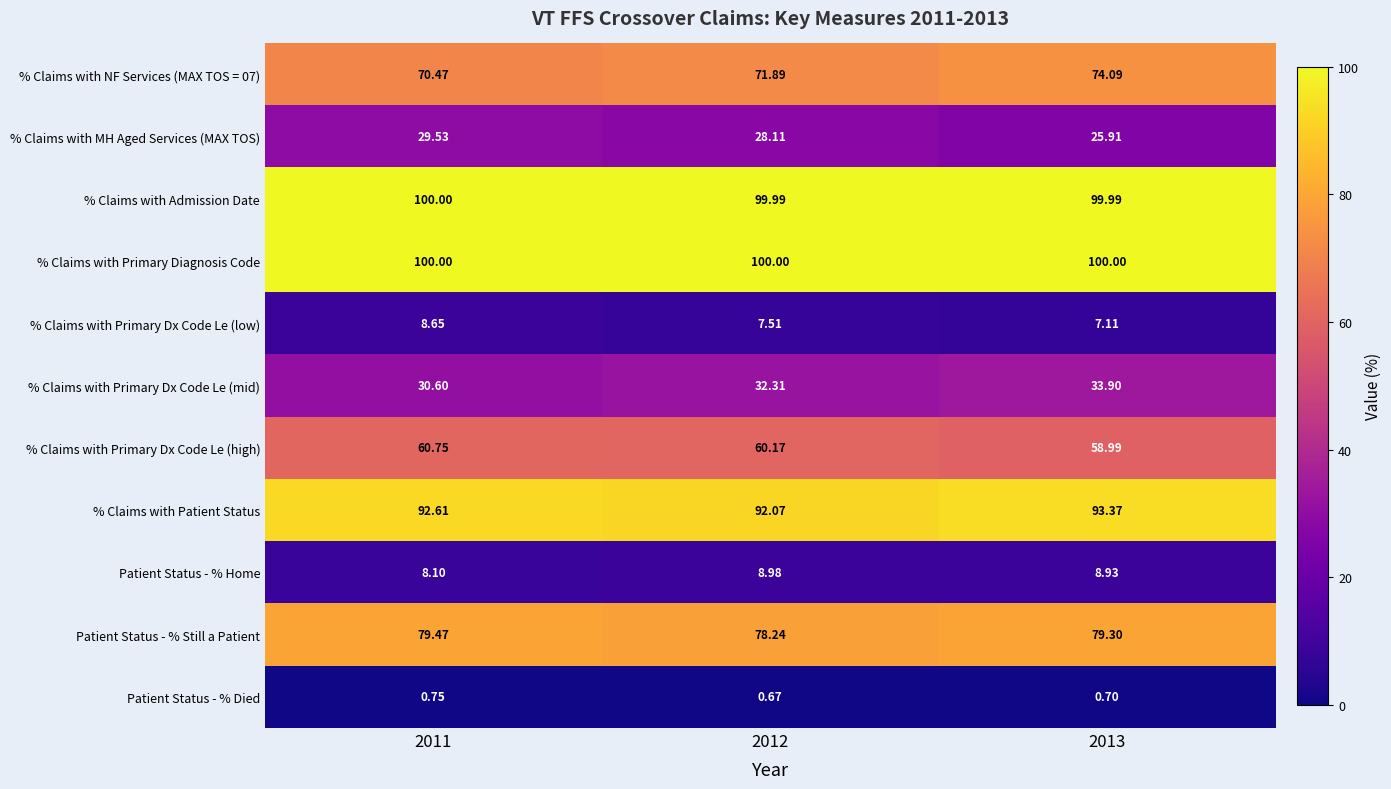

Is the value of % Claims with Primary Dx Code Le (mid) at 2011 greater than the value of Patient Status - % Died at 2013?

Yes